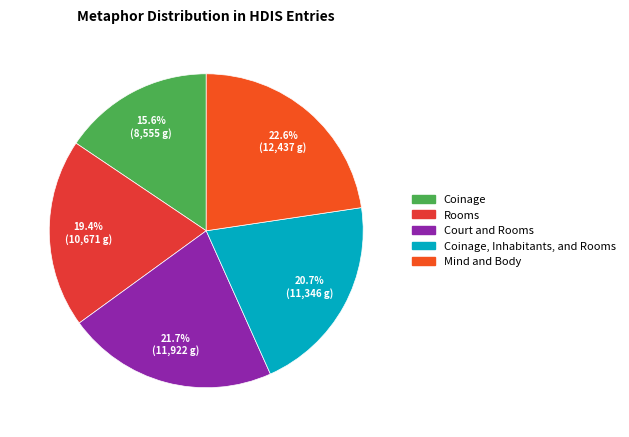

Is there any slice that represents more than half of the pie?

No